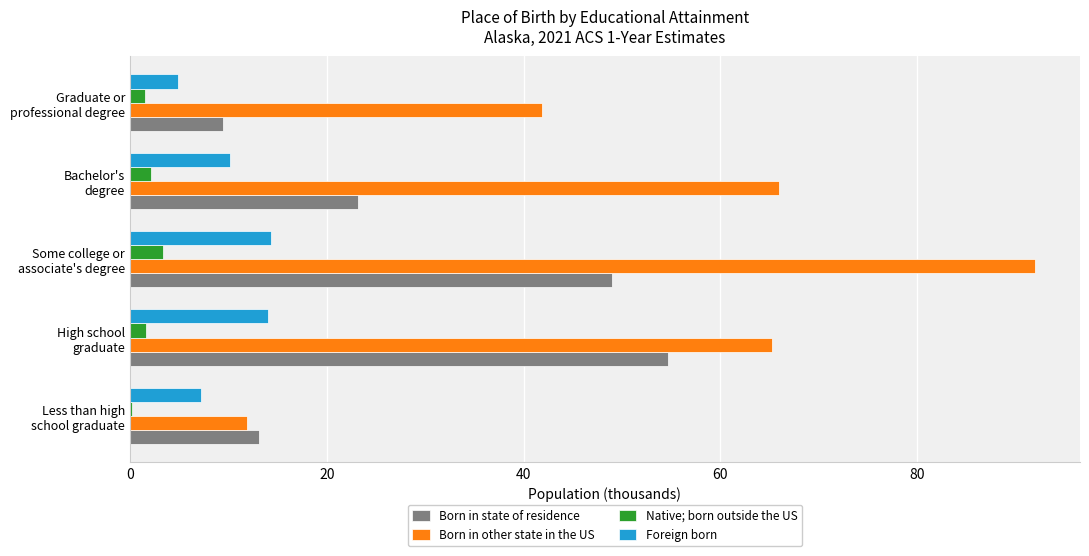

What is the greatest value displayed?

91.9